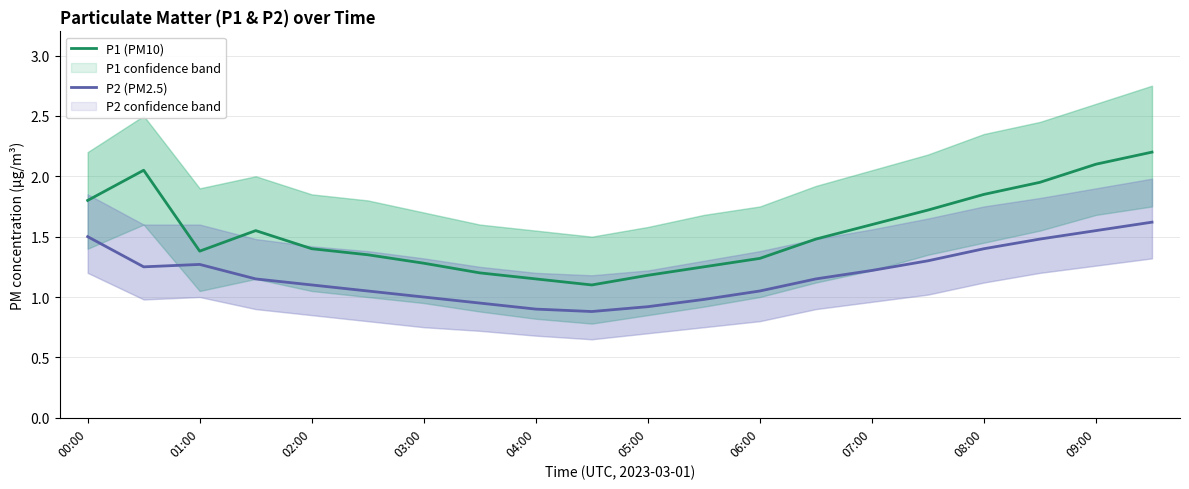

What is the average value of the P1 (PM10) series?

1.5